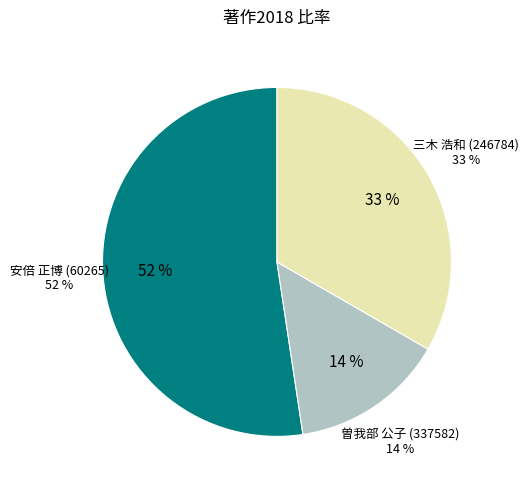

To the nearest percent, what portion does 曽我部 公子 (337582) represent?

14%